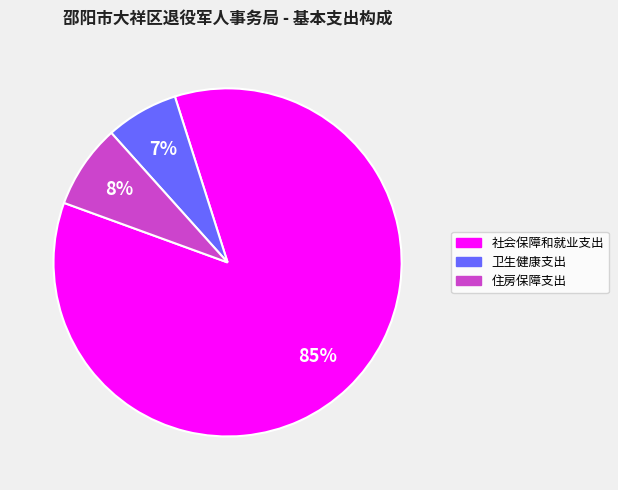

To the nearest percent, what is the combined percentage of 卫生健康支出 and 社会保障和就业支出?

92%